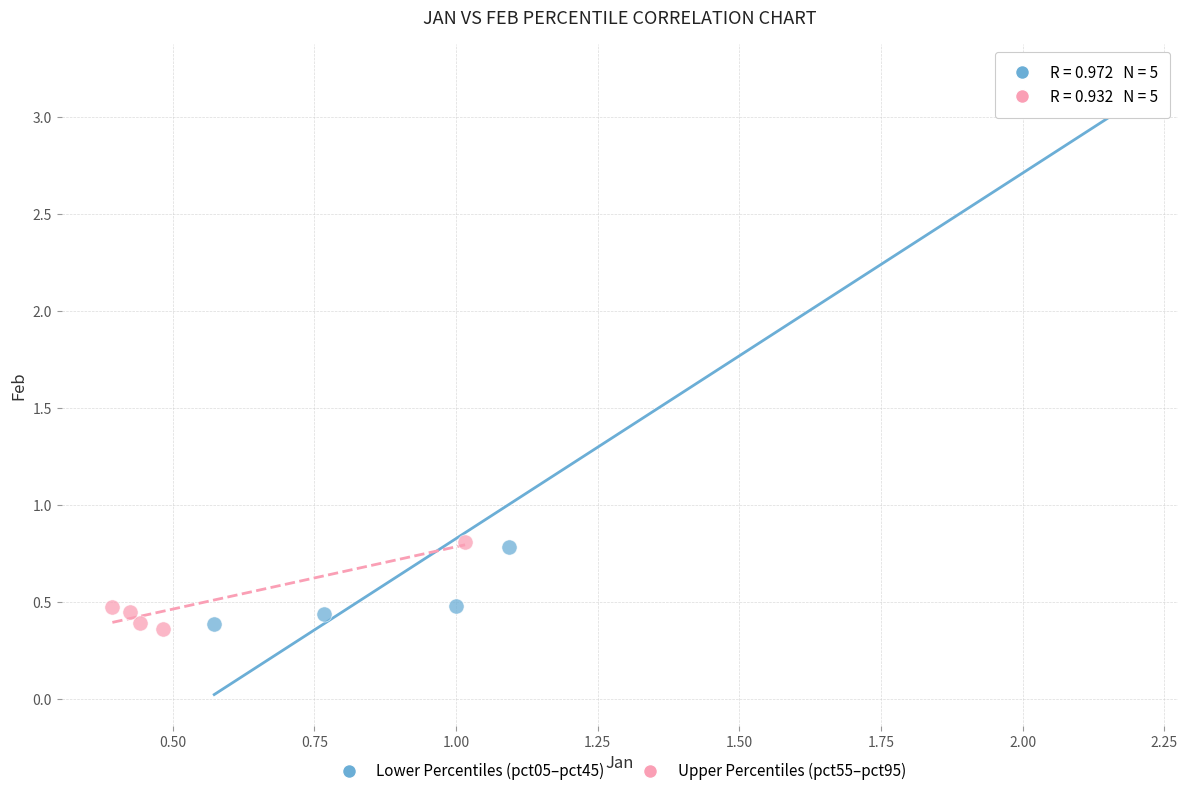

What are all the series names shown in the legend?

Lower Percentiles (pct05–pct45), Upper Percentiles (pct55–pct95)